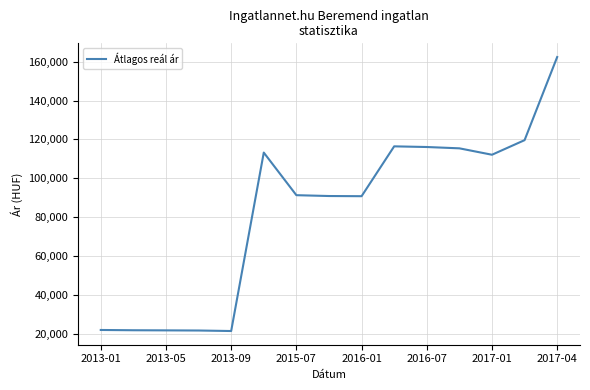

What is the greatest value displayed?

162442